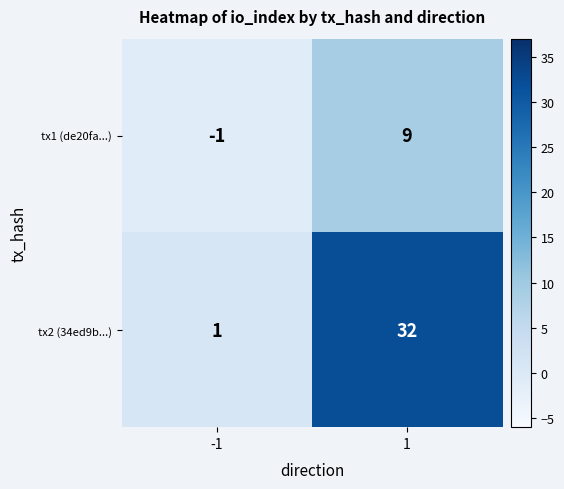

Reading left to right, extract all data points from this chart.

tx1 (de20fa...): -1=-1	1=9
tx2 (34ed9b...): -1=1	1=32